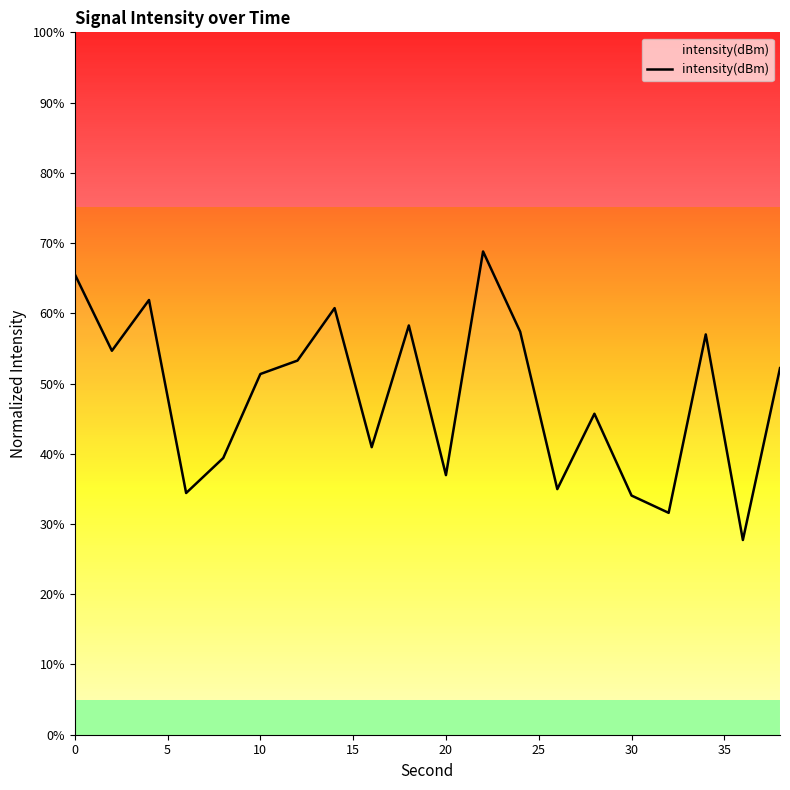

What is the smallest value displayed?

27.7